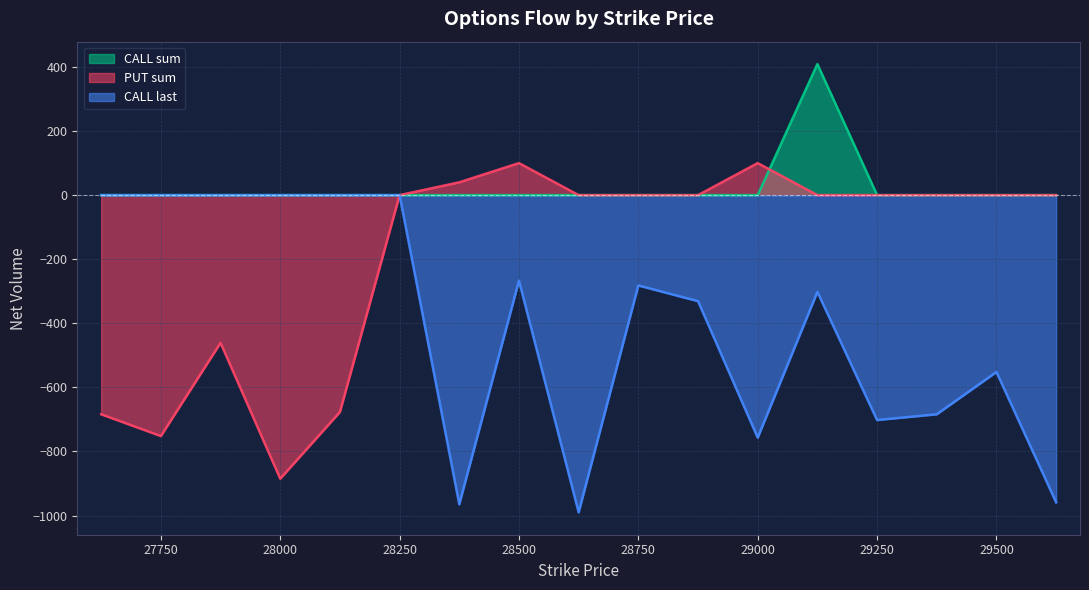

Reading right to left, what are all the values shown in this chart?

CALL sum: 29625=0	29500=0	29375=0	29250=0	29125=409	29000=0	28875=0	28750=0	28625=0	28500=0	28375=0	28250=0	28125=0	28000=0	27875=0	27750=0	27625=0
PUT sum: 29625=0	29500=0	29375=0	29250=0	29125=0	29000=100	28875=0	28750=0	28625=0	28500=100	28375=40	28250=0	28125=-677	28000=-885	27875=-461	27750=-752	27625=-684
CALL last: 29625=-959	29500=-552	29375=-684	29250=-702	29125=-302	29000=-757	28875=-331	28750=-282	28625=-990	28500=-267	28375=-965	28250=0	28125=0	28000=0	27875=0	27750=0	27625=0